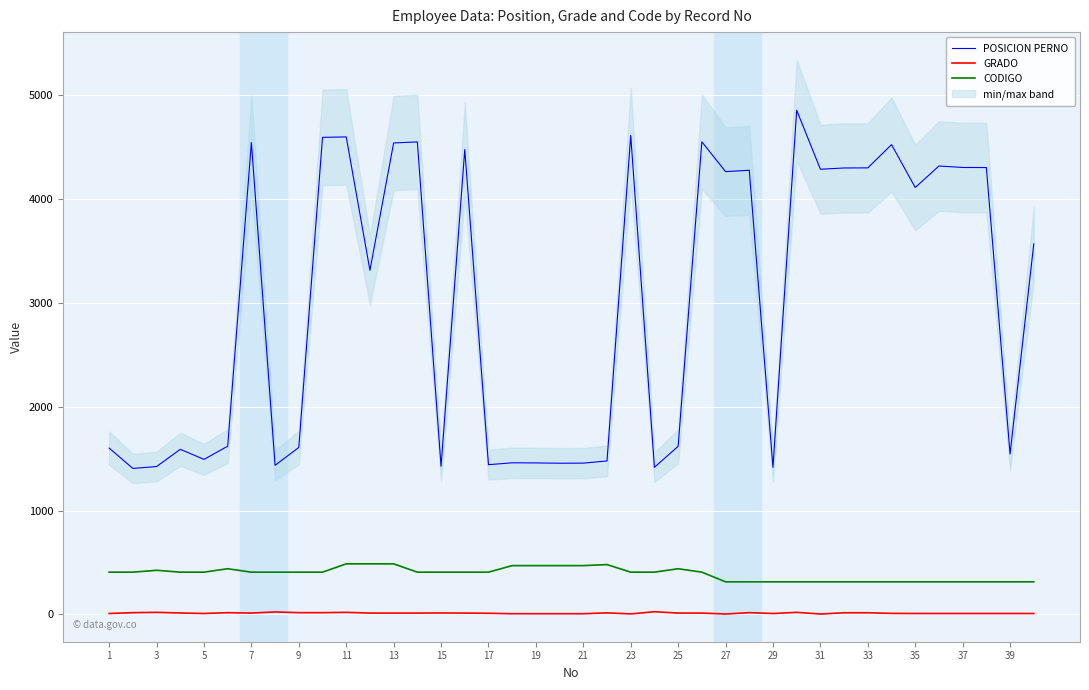

Is it true that CODIGO equals 314 at 31?

True